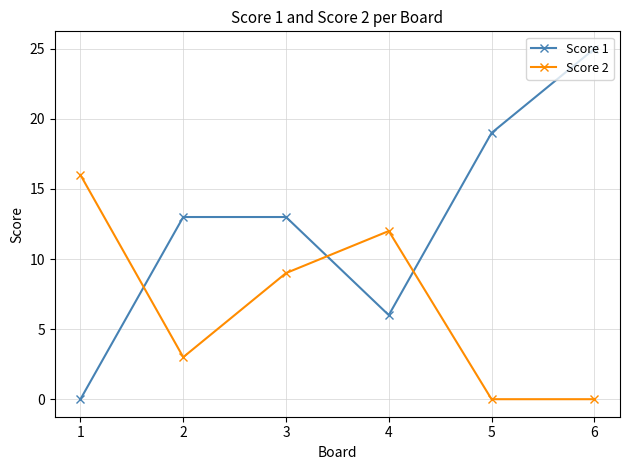

Which category has the highest value across all series?

6